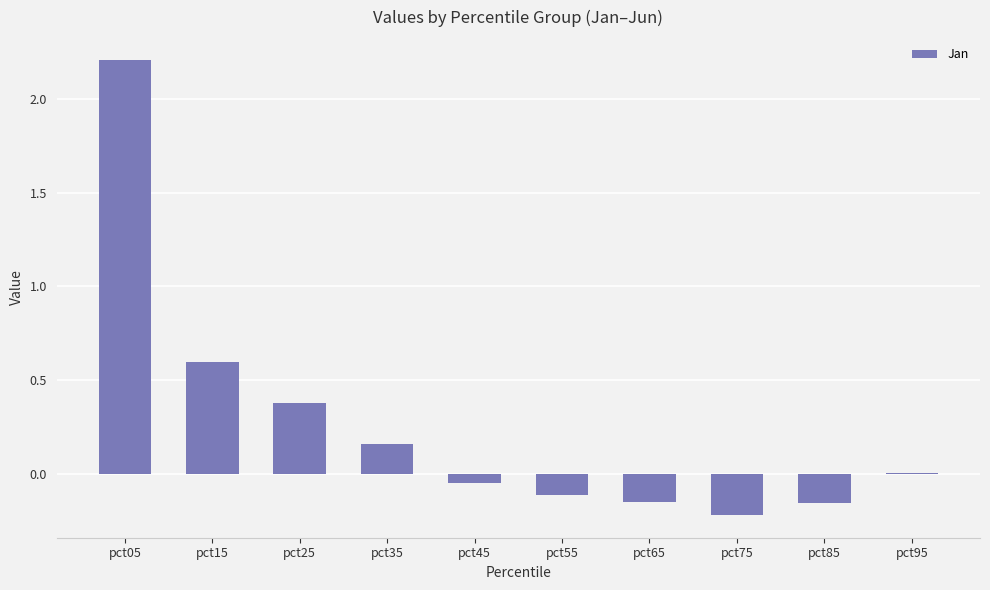

Which has a higher value, pct65 or pct15?

pct15